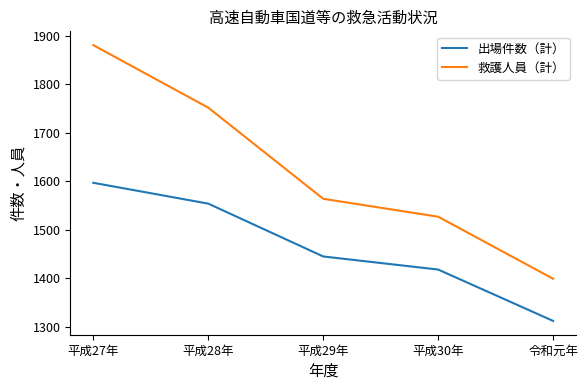

Where is 出場件数（計） nearest to the value 1454?

平成29年